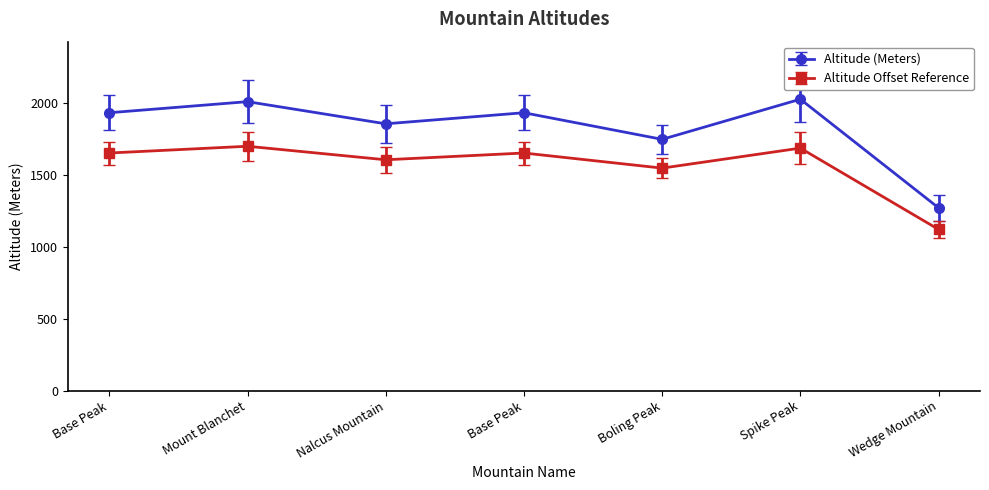

Reading right to left, what are all the values shown in this chart?

1270	2025	1746	1931	1854	2008	1931